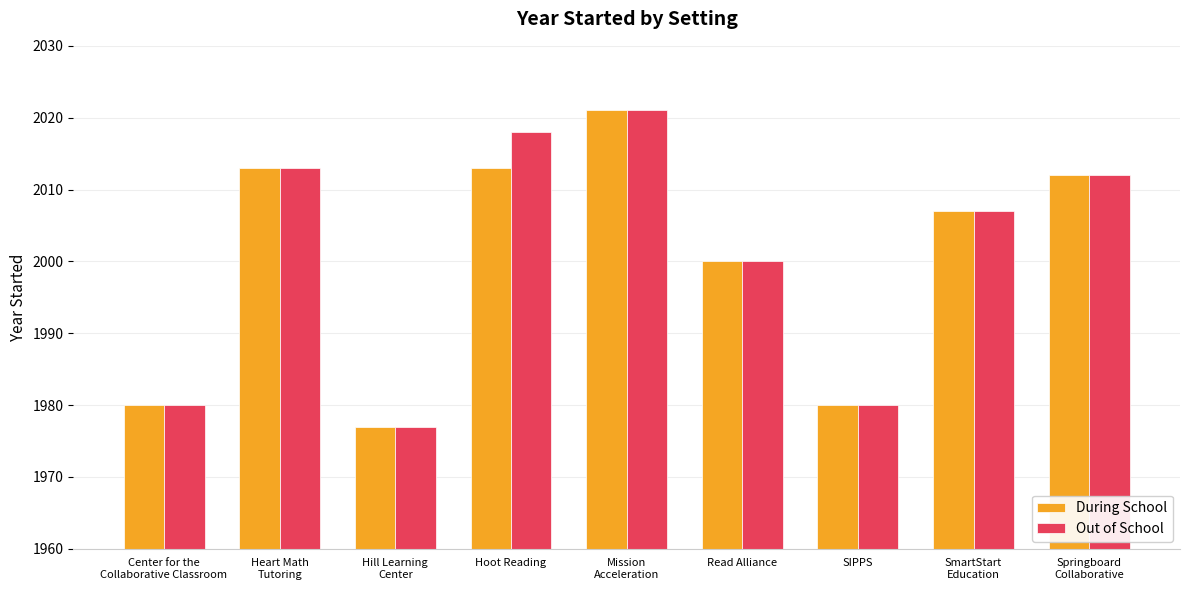

Reading right to left, what are all the values shown in this chart?

During School: Springboard
Collaborative=2012	SmartStart
Education=2007	SIPPS=1980	Read Alliance=2000	Mission
Acceleration=2021	Hoot Reading=2013	Hill Learning
Center=1977	Heart Math
Tutoring=2013	Center for the
Collaborative Classroom=1980
Out of School: Springboard
Collaborative=2012	SmartStart
Education=2007	SIPPS=1980	Read Alliance=2000	Mission
Acceleration=2021	Hoot Reading=2018	Hill Learning
Center=1977	Heart Math
Tutoring=2013	Center for the
Collaborative Classroom=1980